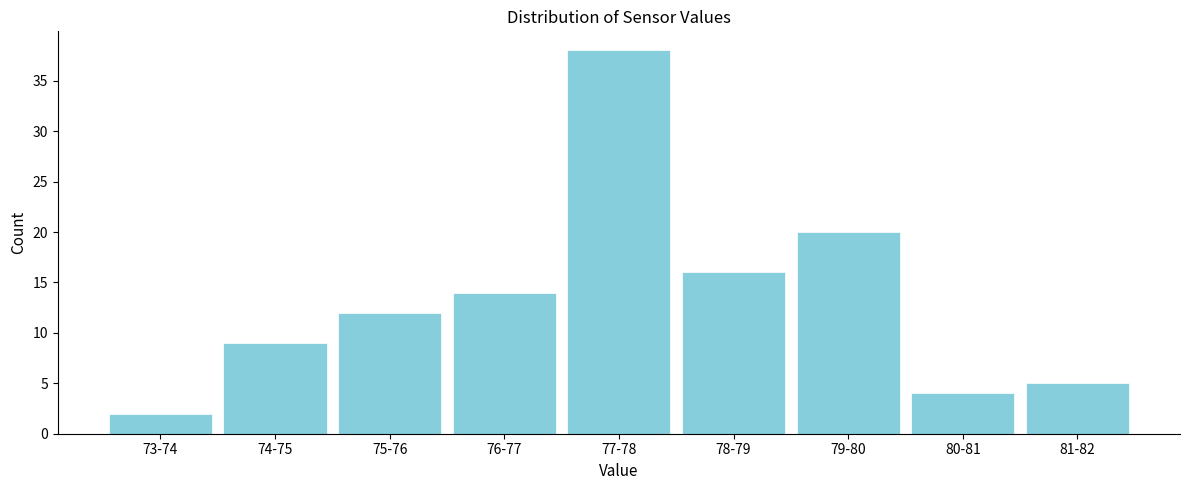

Reading right to left, list all the values displayed in this chart.

5	4	20	16	38	14	12	9	2